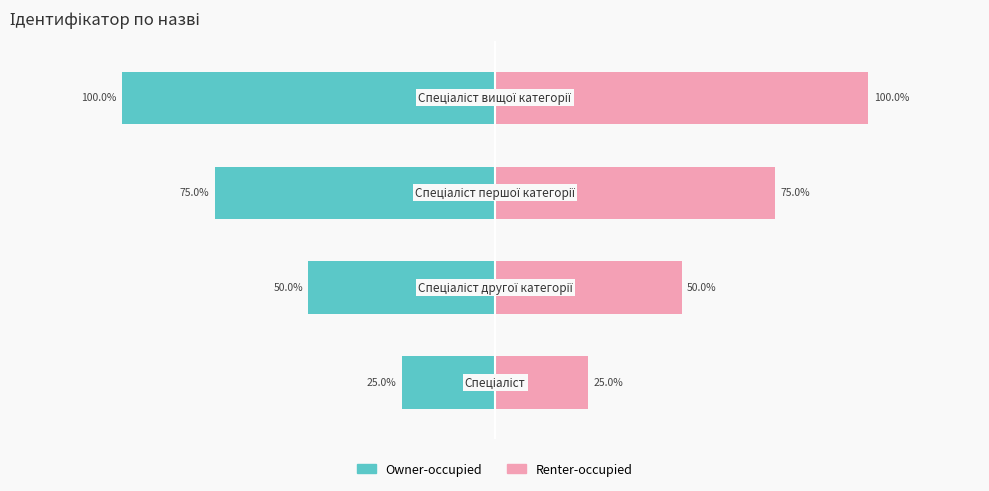

Rank the series by their maximum value, from highest to lowest.

Renter-occupied, Owner-occupied